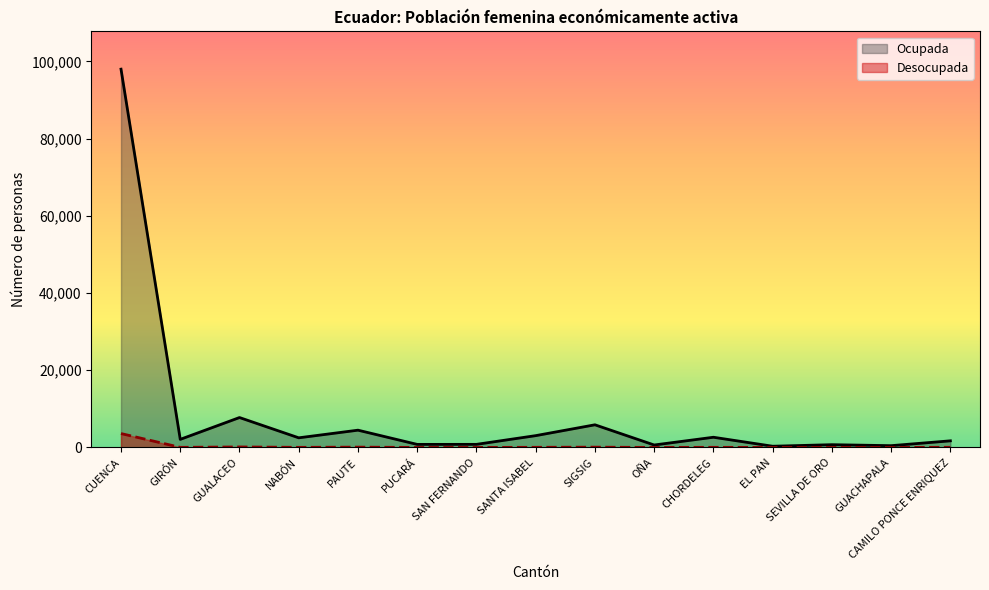

Reading left to right, extract all data points from this chart.

Ocupada: CUENCA=97965	GIRÓN=2102	GUALACEO=7754	NABÓN=2503	PAUTE=4482	PUCARÁ=798	SAN FERNANDO=809	SANTA ISABEL=3066	SIGSIG=5874	OÑA=643	CHORDELEG=2650	EL PAN=323	SEVILLA DE ORO=725	GUACHAPALA=471	CAMILO PONCE ENRIQUEZ=1723
Desocupada: CUENCA=3609	GIRÓN=35	GUALACEO=138	NABÓN=35	PAUTE=89	PUCARÁ=8	SAN FERNANDO=10	SANTA ISABEL=45	SIGSIG=83	OÑA=9	CHORDELEG=40	EL PAN=4	SEVILLA DE ORO=12	GUACHAPALA=7	CAMILO PONCE ENRIQUEZ=43